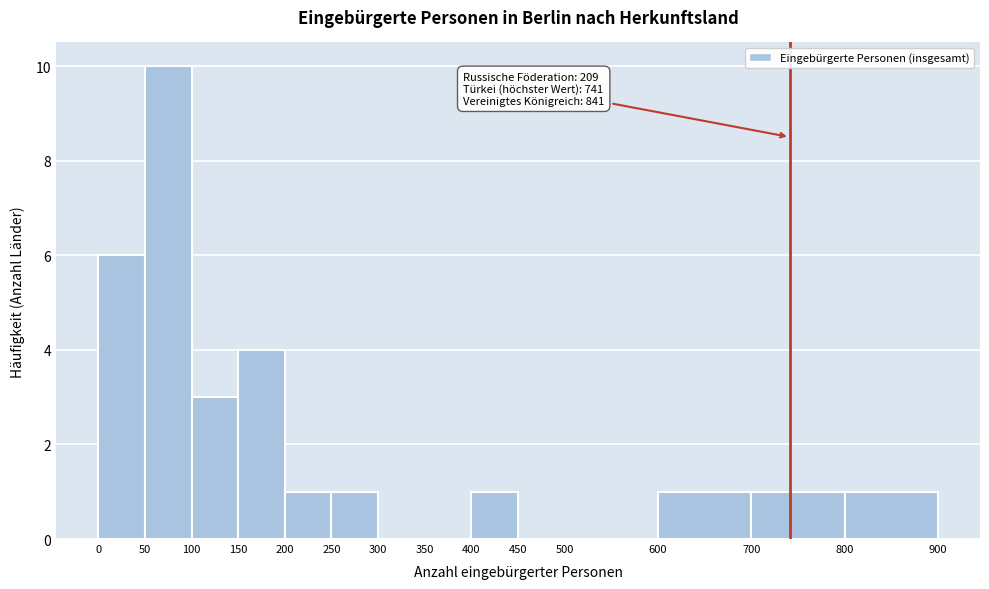

Which range on the x-axis has the tallest bar?

50 to 100